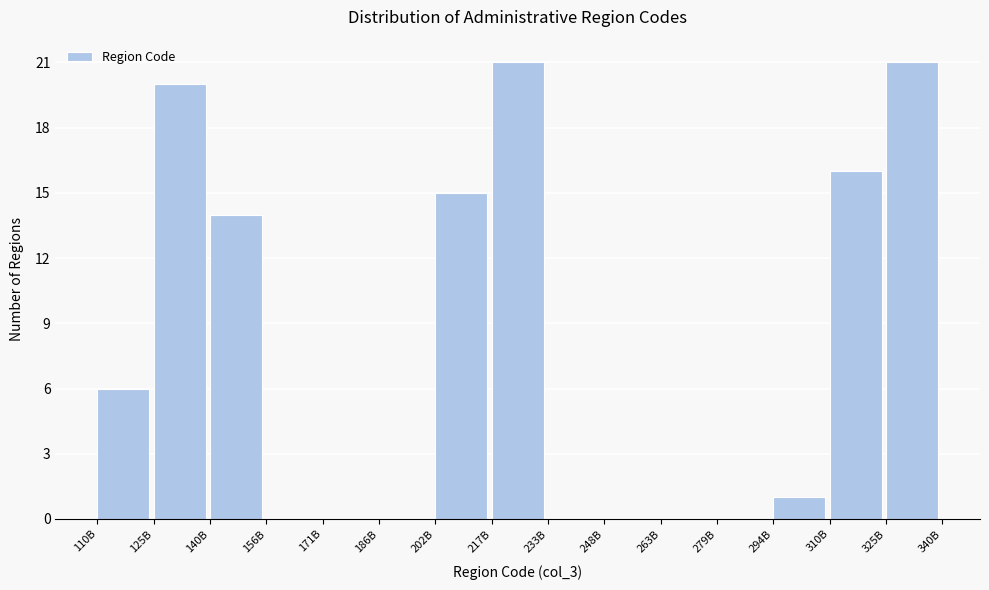

Reading left to right, list all the values displayed in this chart.

110B=6	125B=20	140B=14	156B=0	171B=0	186B=0	202B=15	217B=21	233B=0	248B=0	263B=0	279B=0	294B=1	310B=16	325B=21